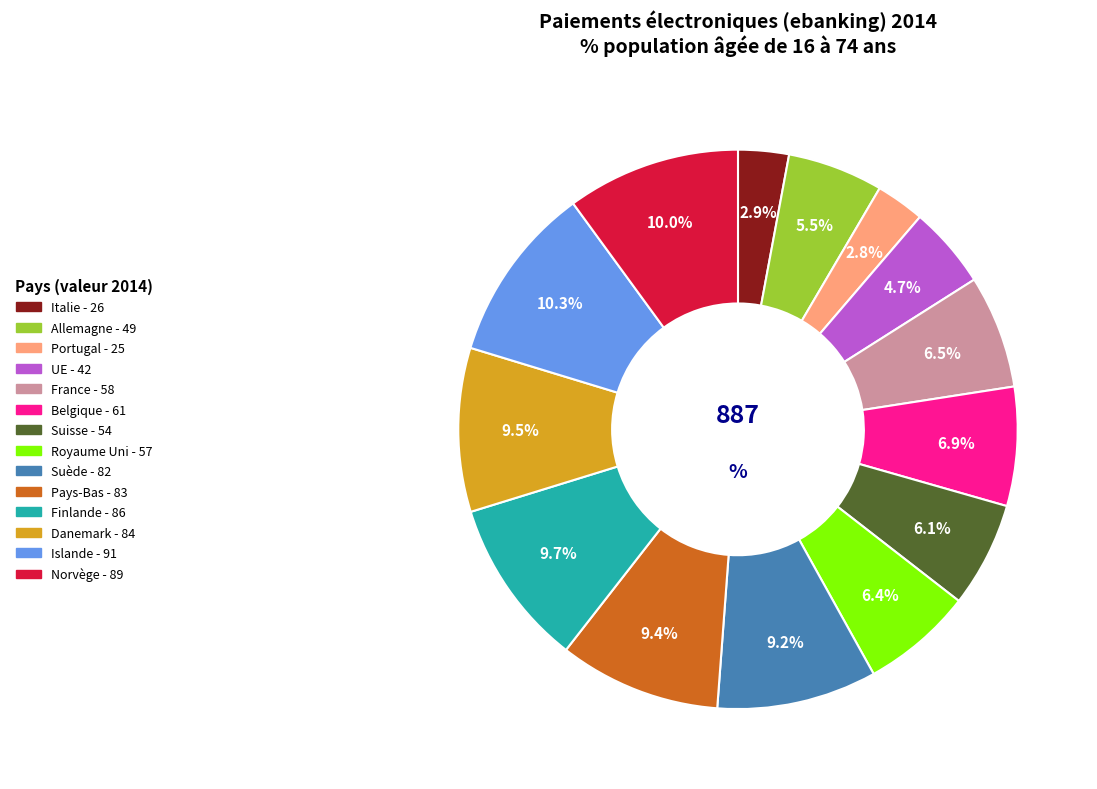

Approximately how many times larger is the value at Suède compared to Portugal?

3.3